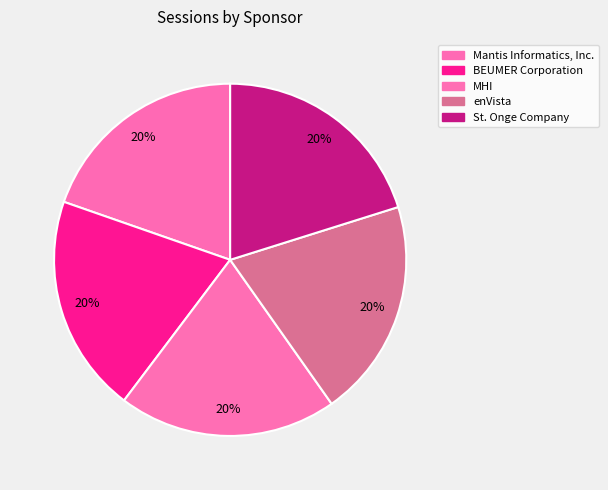

How many slices are in this pie chart?

5